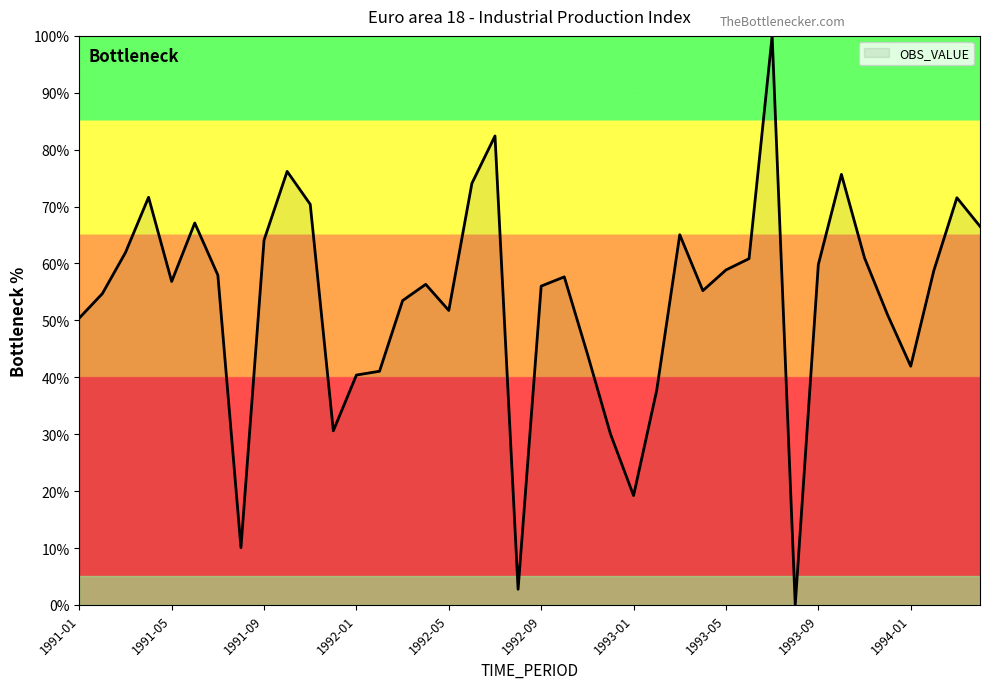

What is the maximum value shown in the chart?

100.0